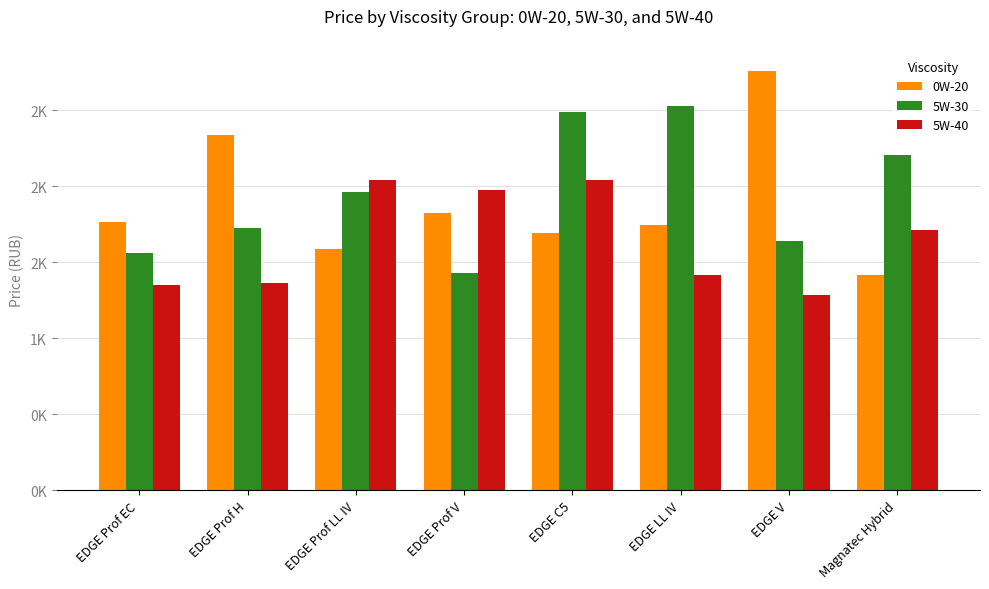

Does the chart contain stacked bars?

No